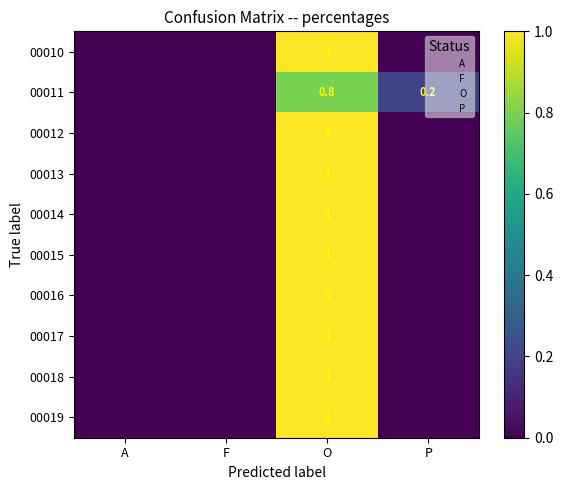

What is the total value across all series at O?

9.8